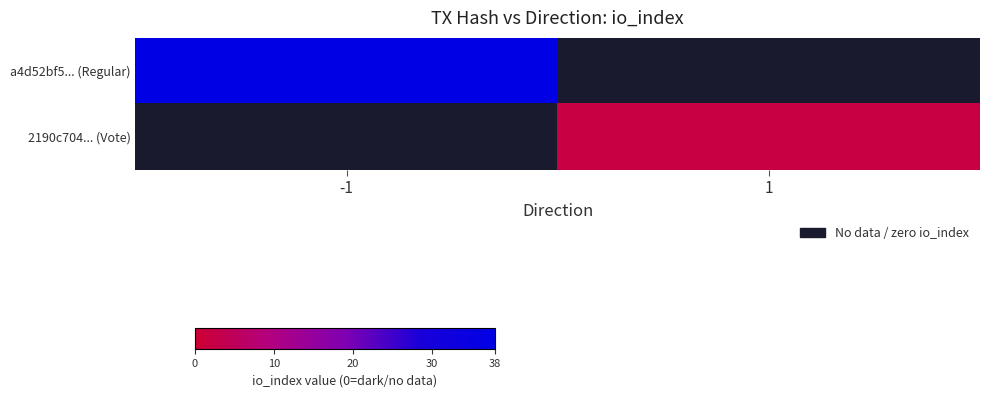

What is the minimum value shown in the chart?

2.0